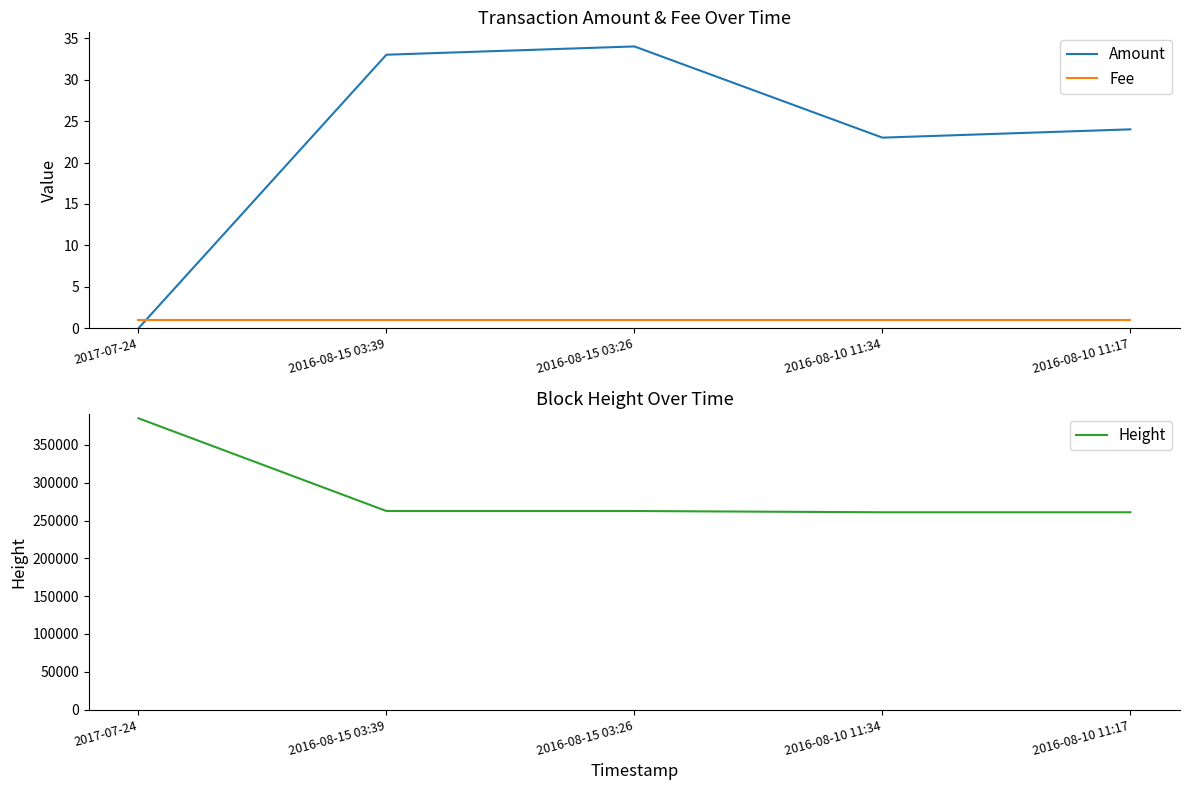

What is the difference between the maximum and minimum values in the Amount series?

34